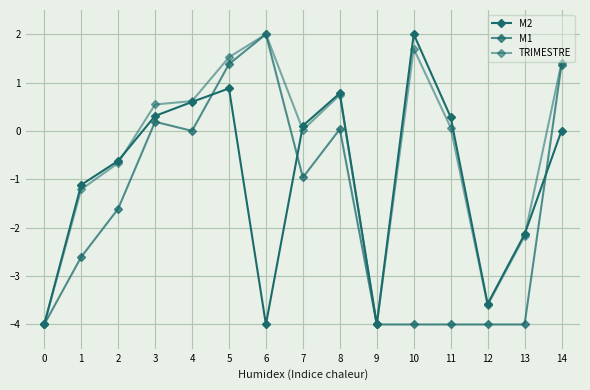

Where does the TRIMESTRE series first go above 0?

3